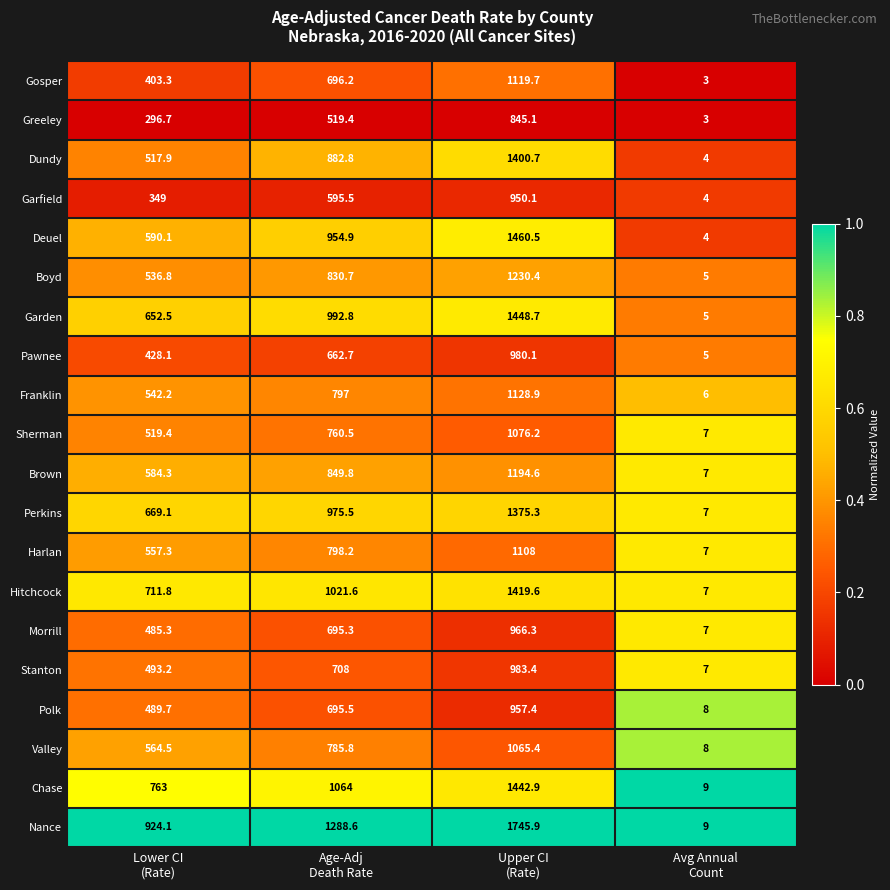

List the series in order of their peak value, lowest first.

Greeley, Garfield, Polk, Morrill, Pawnee, Stanton, Valley, Sherman, Harlan, Gosper, Franklin, Brown, Boyd, Perkins, Dundy, Hitchcock, Chase, Garden, Deuel, Nance